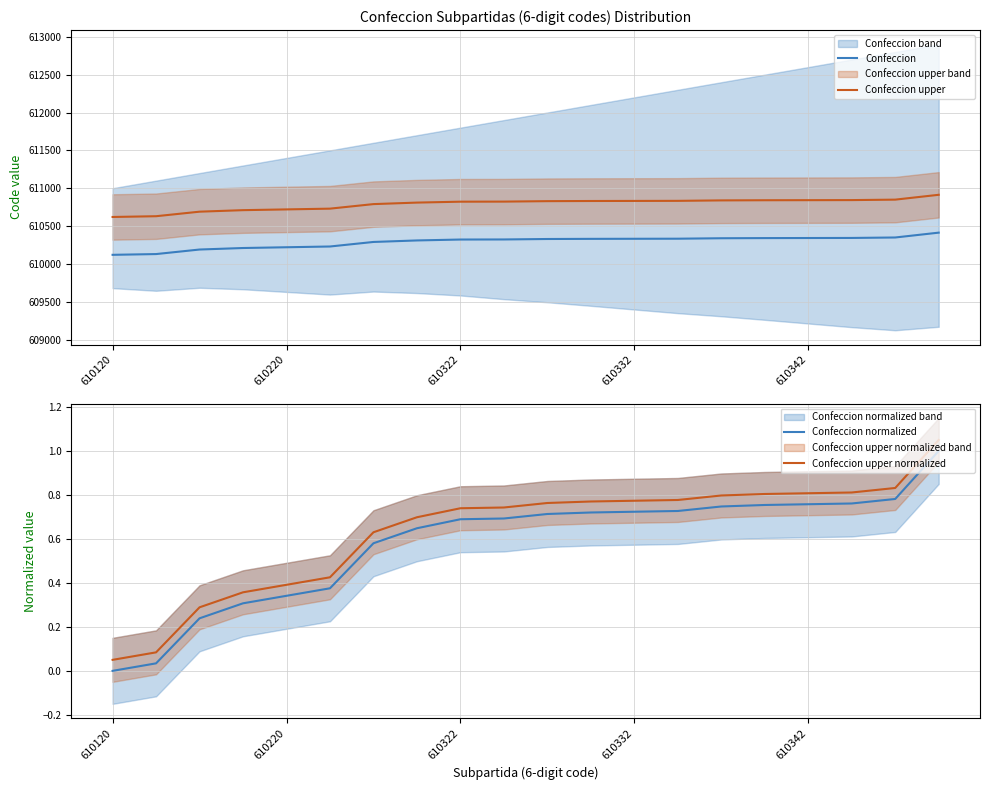

What is the value of the Confeccion upper point at the 13th from the left?

610832.0